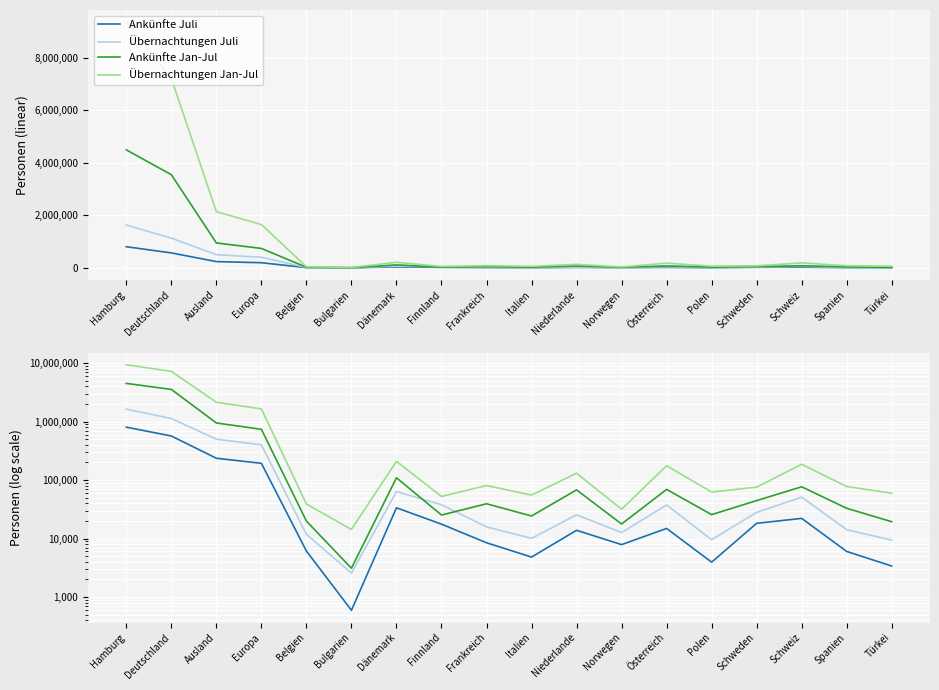

How many values in the Übernachtungen Jan-Jul series are below 80461?

9